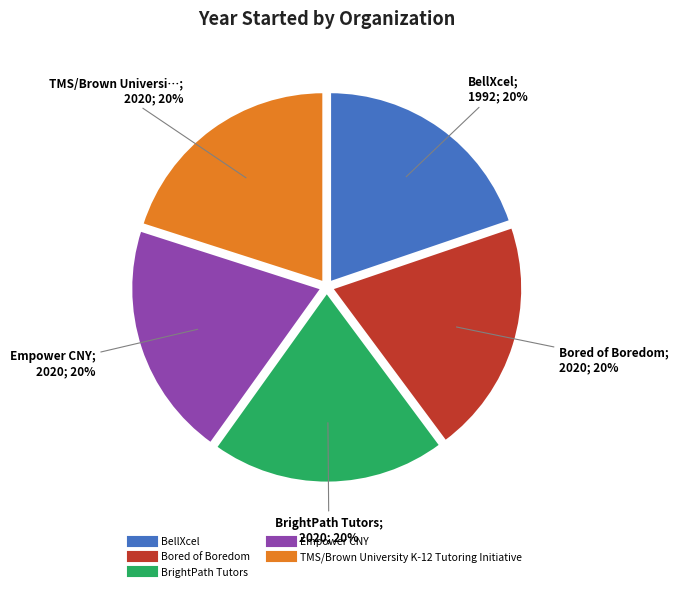

To the nearest percent, what is the combined percentage of BrightPath Tutors and Bored of Boredom?

40%